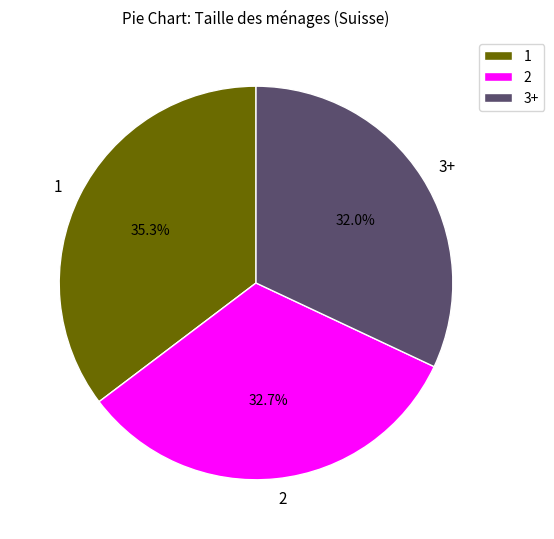

What is the smallest slice in the pie chart?

3+